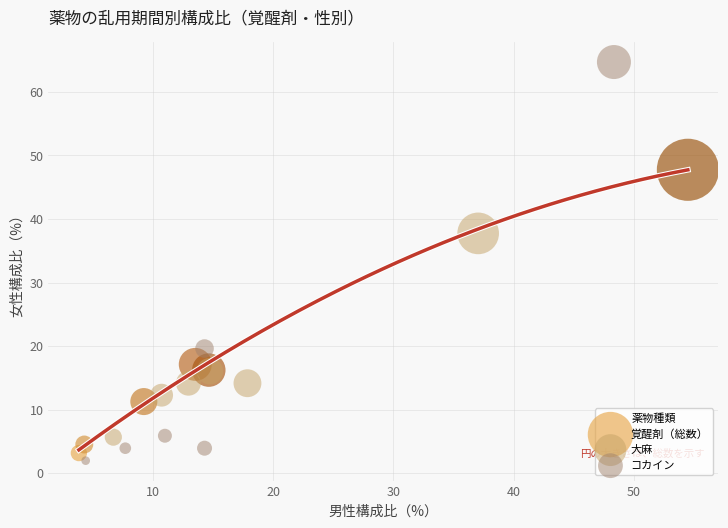

Which series reaches the maximum Y coordinate?

コカイン